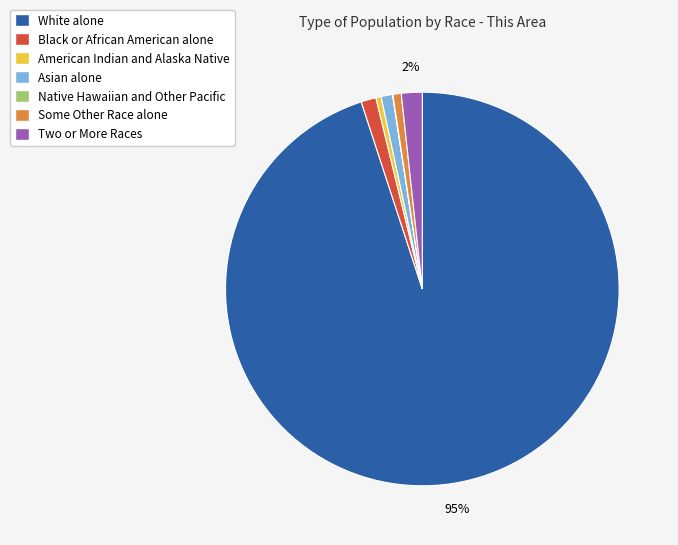

Which has a higher value, American Indian and Alaska Native or White alone?

White alone